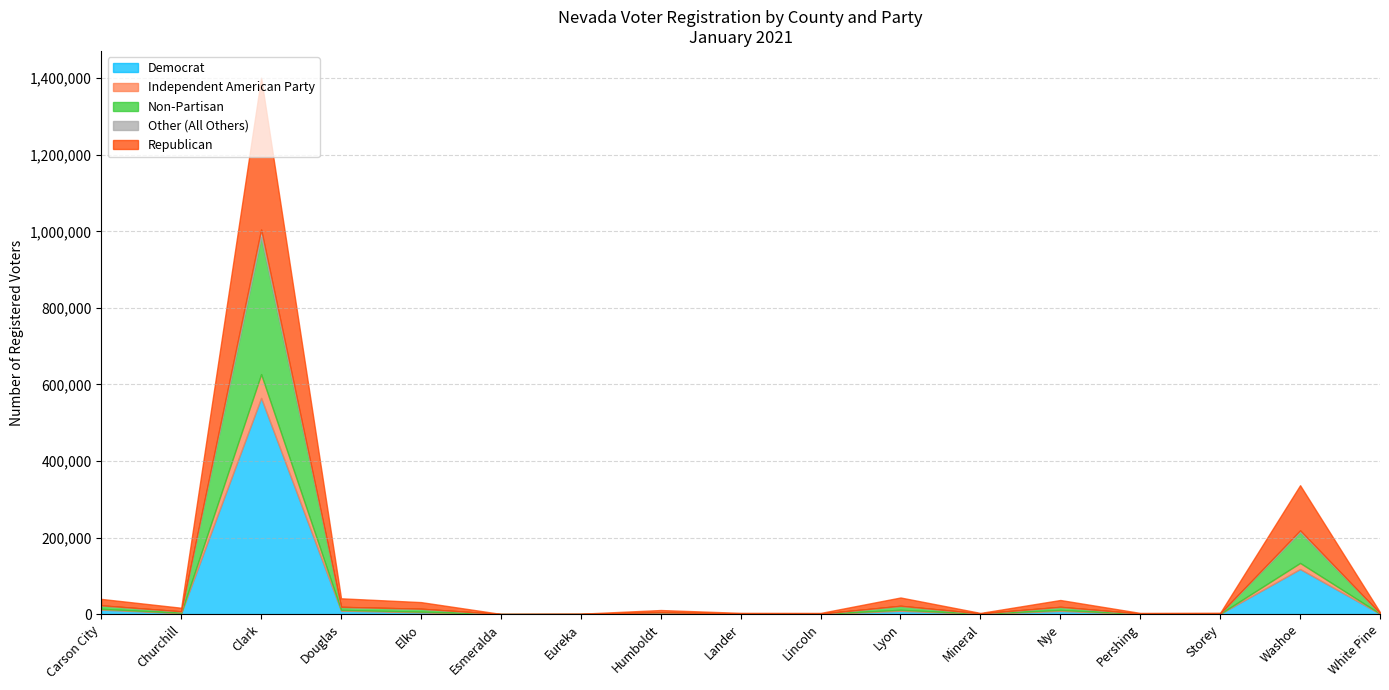

In Democrat, how many points are higher than both neighbors (excluding endpoints)?

5